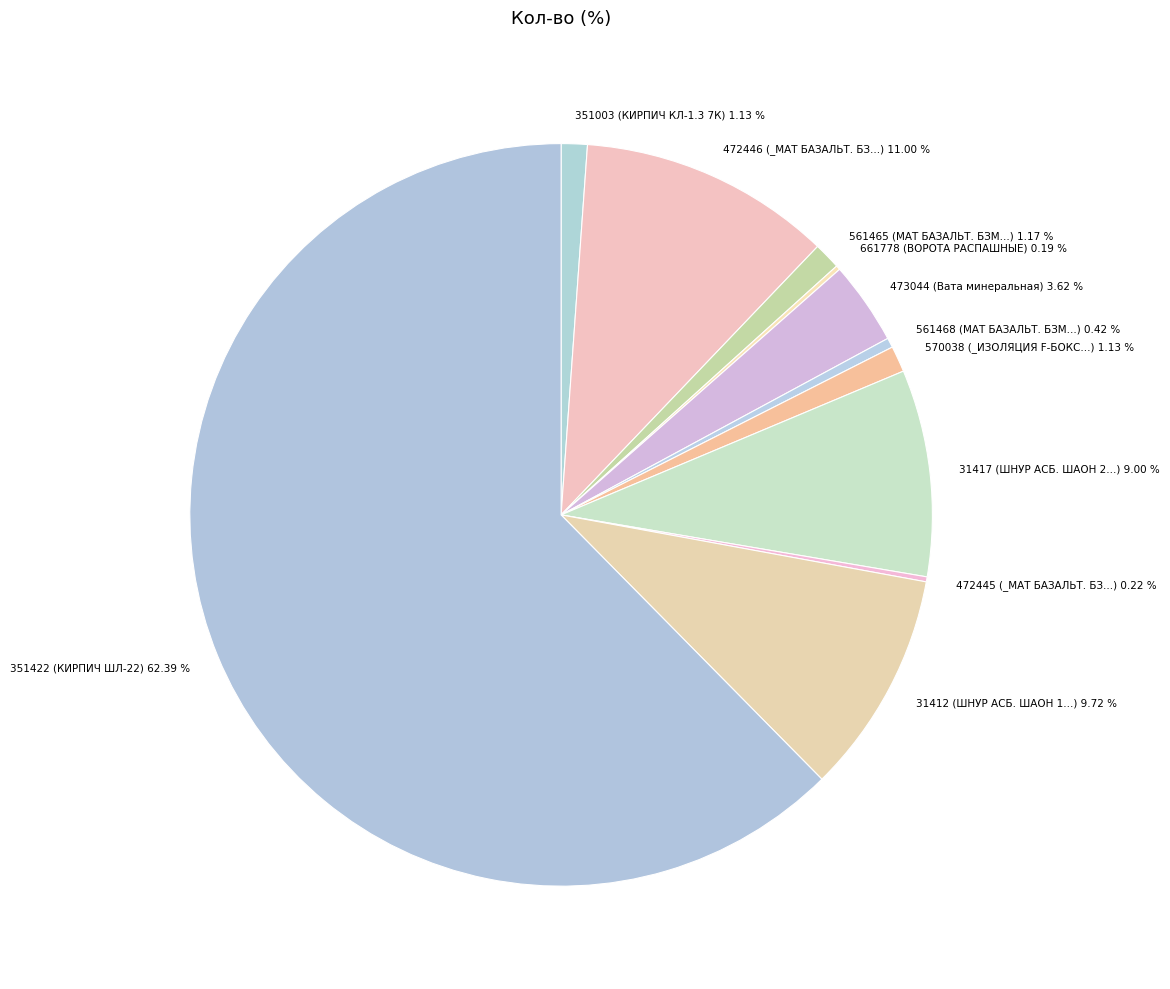

Is it true that 31417 is 21% of the pie?

False